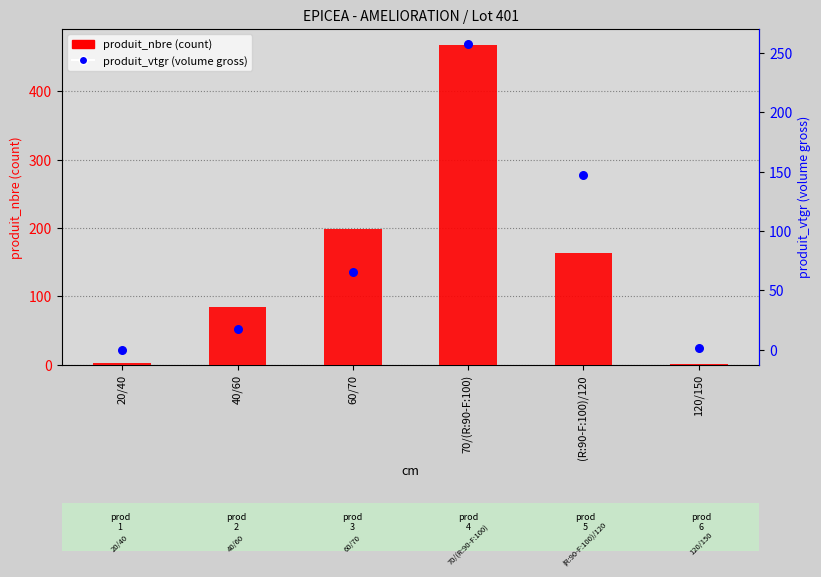

At which category is the sum across all series the highest?

70/(R:90-F:100)